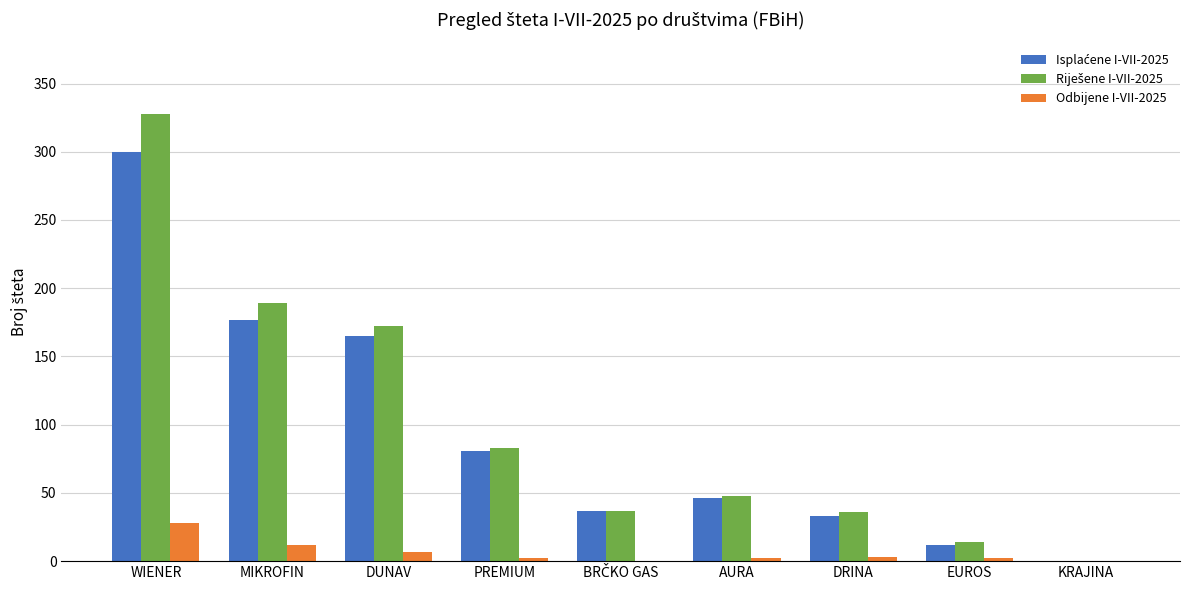

How many data points does each series have?

9